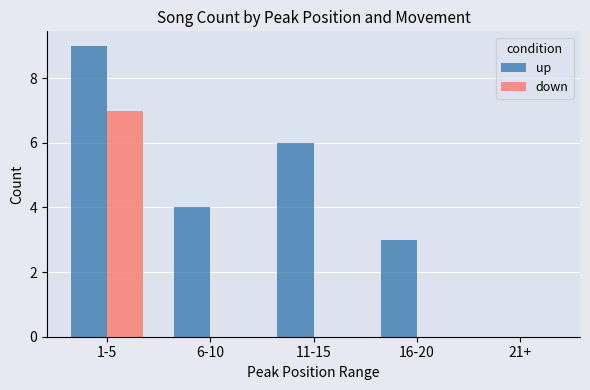

Which series has the widest spread of values?

up